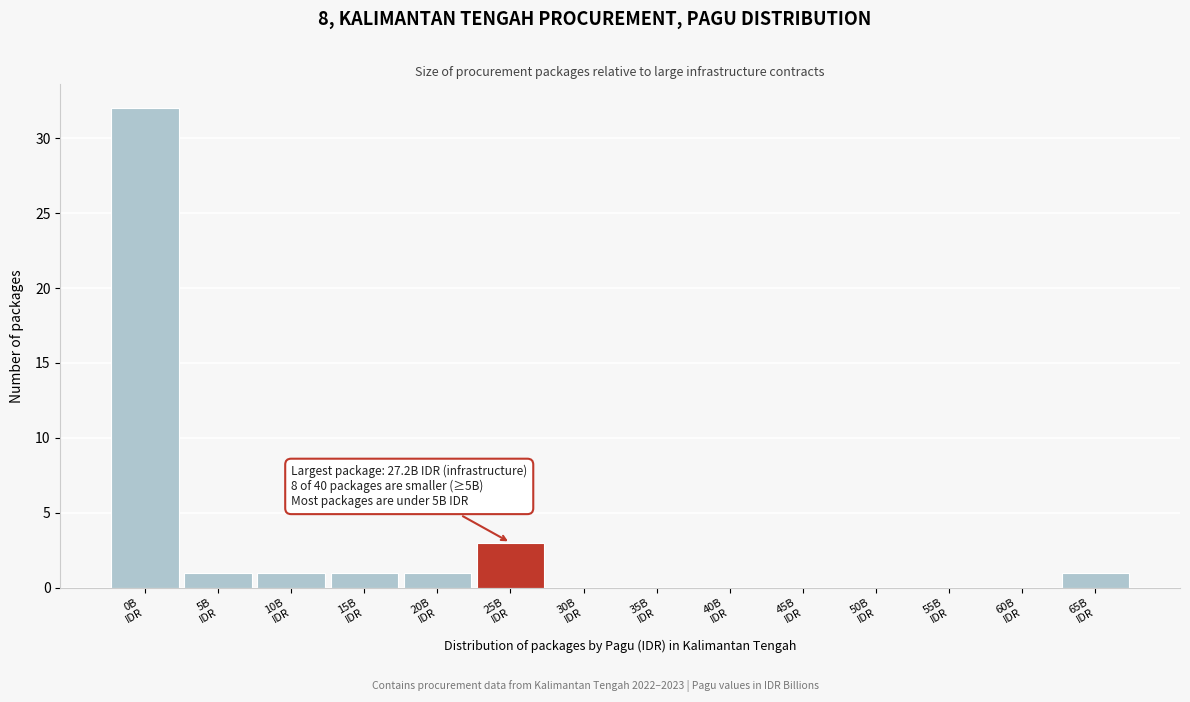

What is the sum of all values?

40